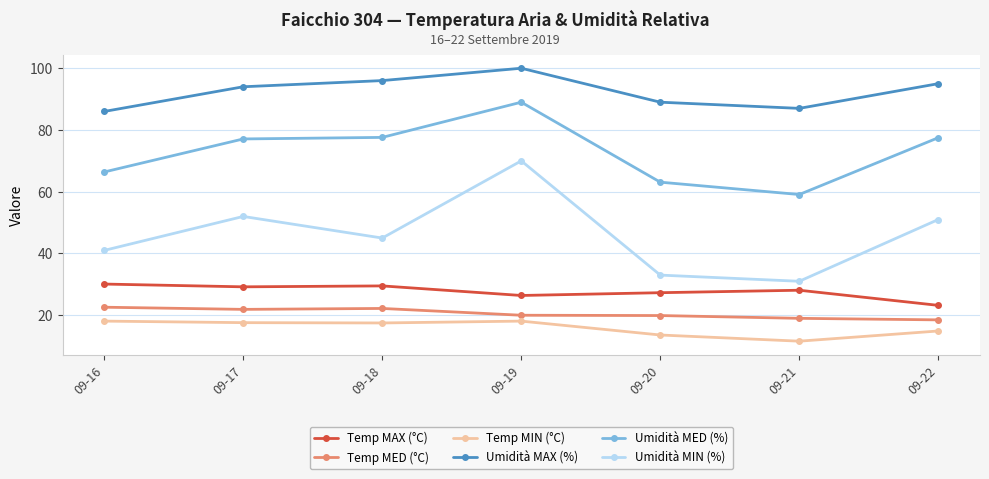

How many interior local valleys does the Umidità MIN (%) series have?

2